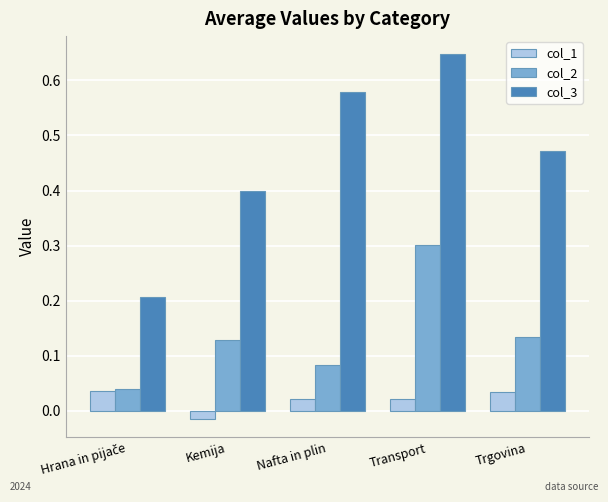

At which category does the chart reach its minimum across all series?

Kemija